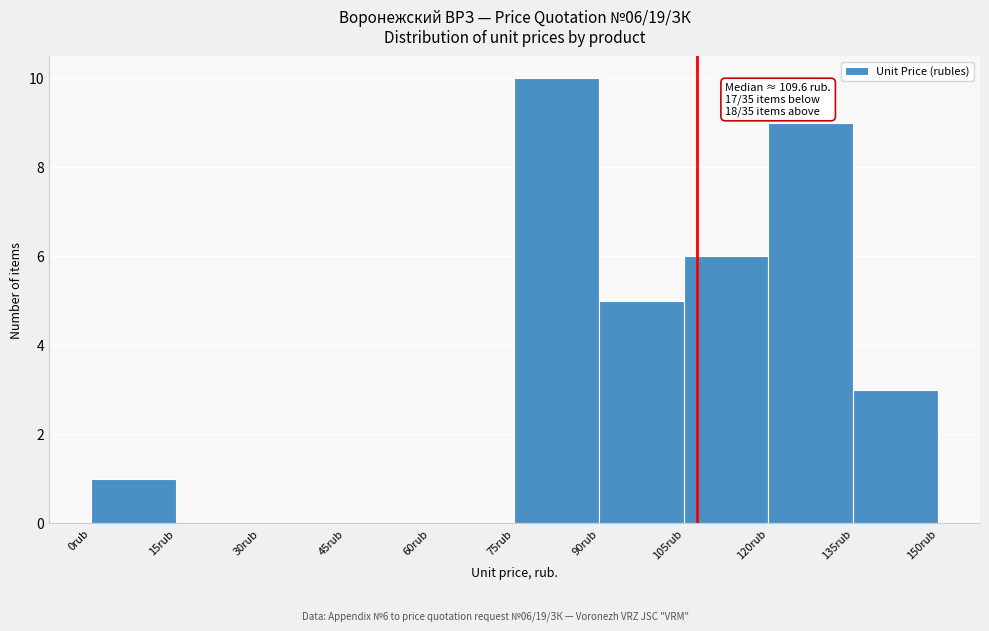

Over which range of the x-axis is the bar tallest?

75 to 90